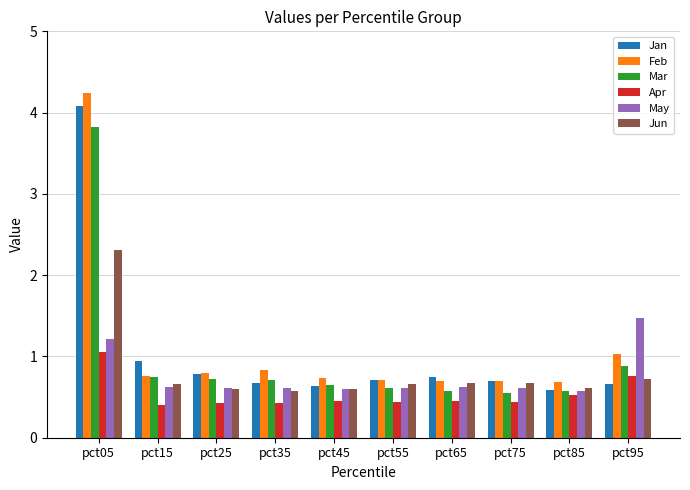

What is the minimum value shown in the chart?

0.4